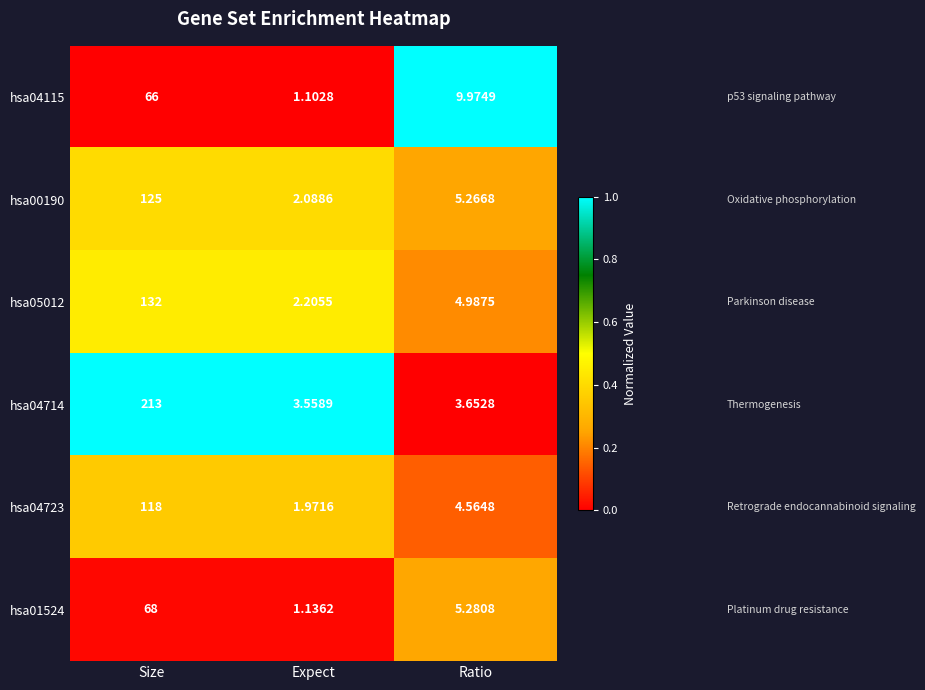

Where is hsa04115 nearest to the value 33?

Ratio